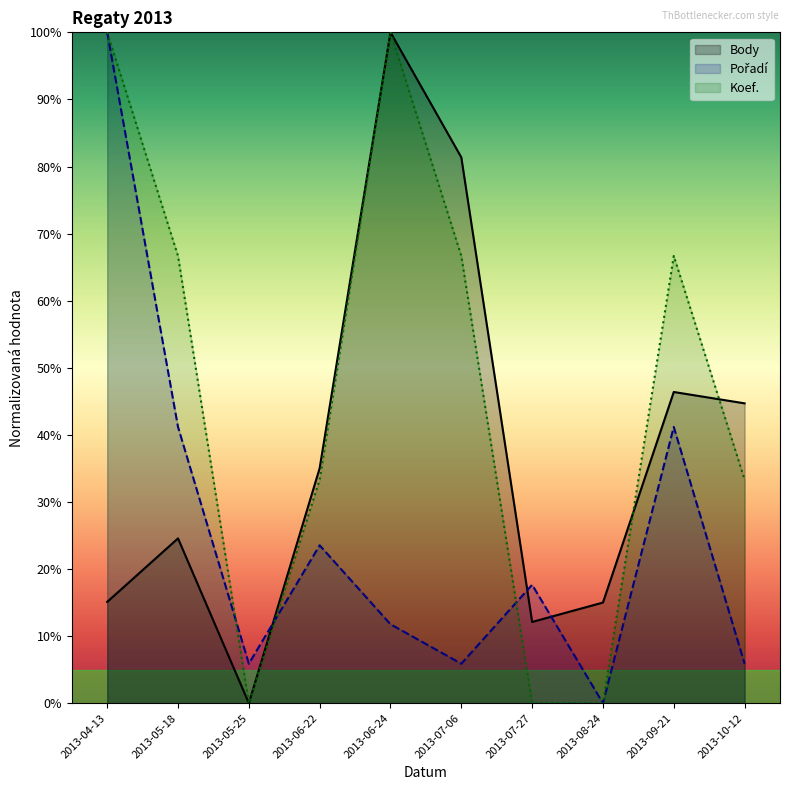

Where is Pořadí nearest to the value 0?

2013-08-24